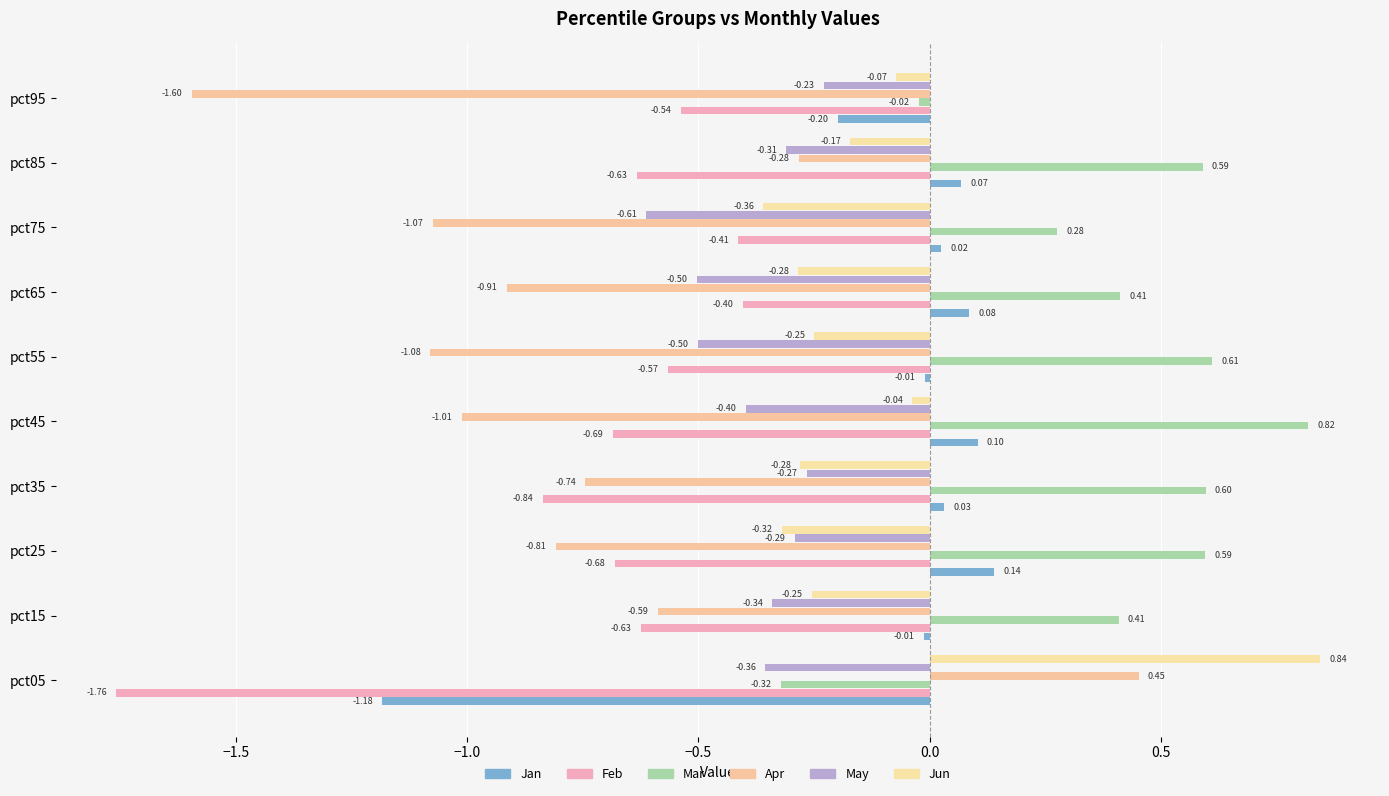

Count the number of categories in the chart.

10